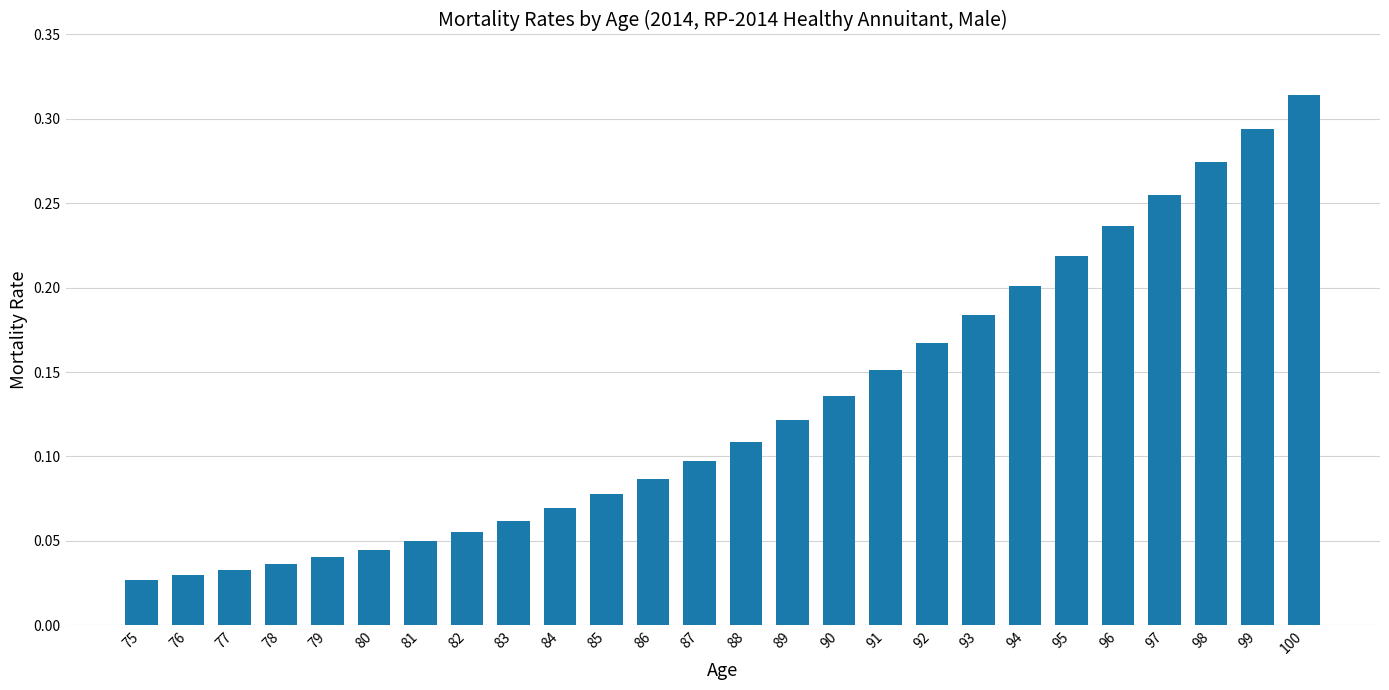

Which category has the highest value across all series?

100